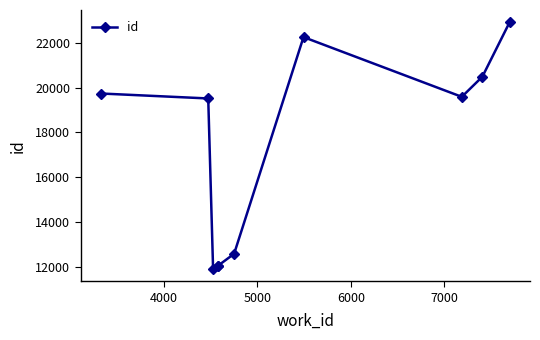

What is the greatest value displayed?

22912